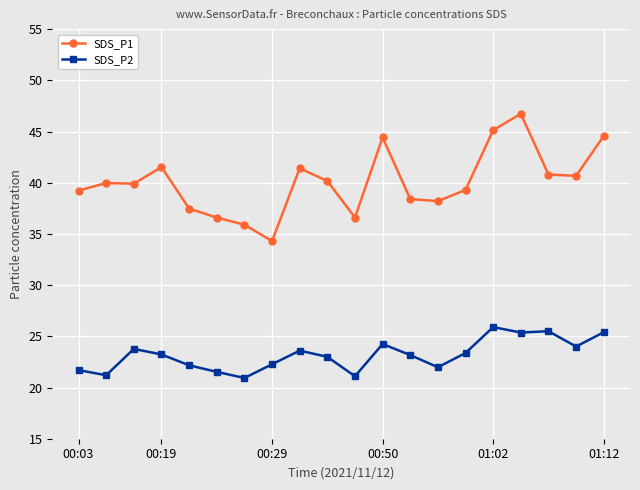

List the series in order of their overall mean, lowest first.

SDS_P2, SDS_P1